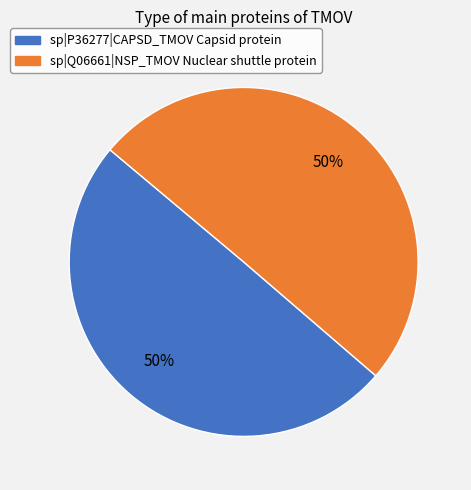

Count the number of slices in the pie.

2